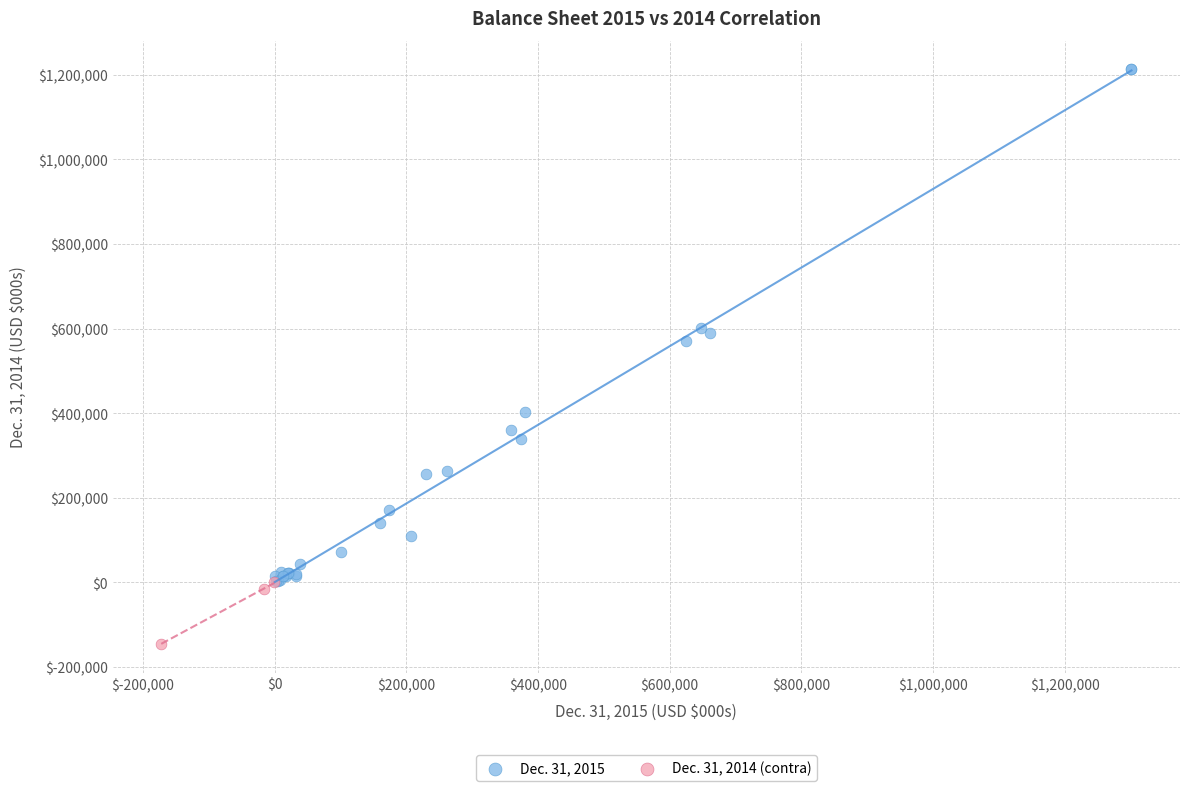

Which series contains the highest Y value?

Dec. 31, 2015